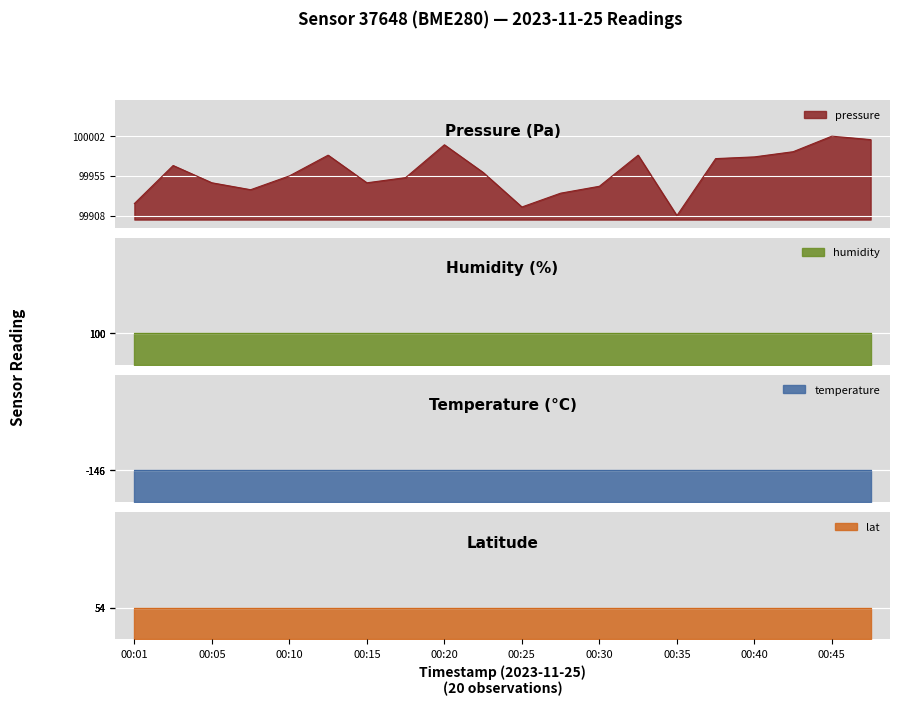

True or false: humidity has a value of 56.3 at 00:45.

False